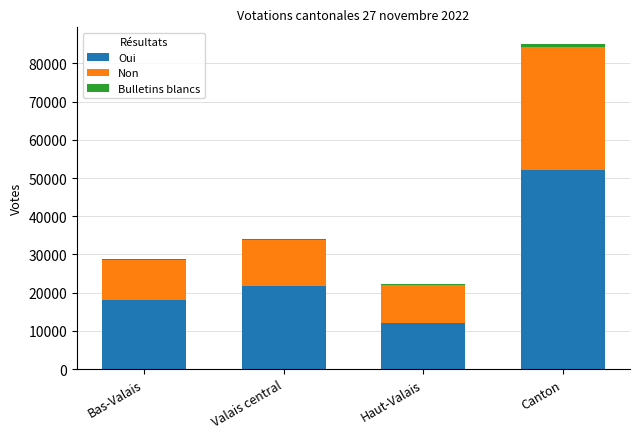

Are the bars horizontal?

No